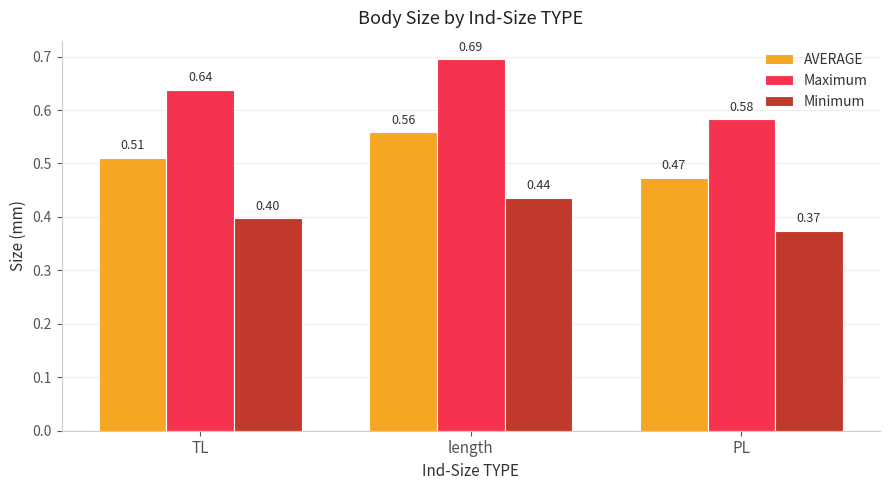

List the series in order of their peak value, highest first.

Maximum, AVERAGE, Minimum